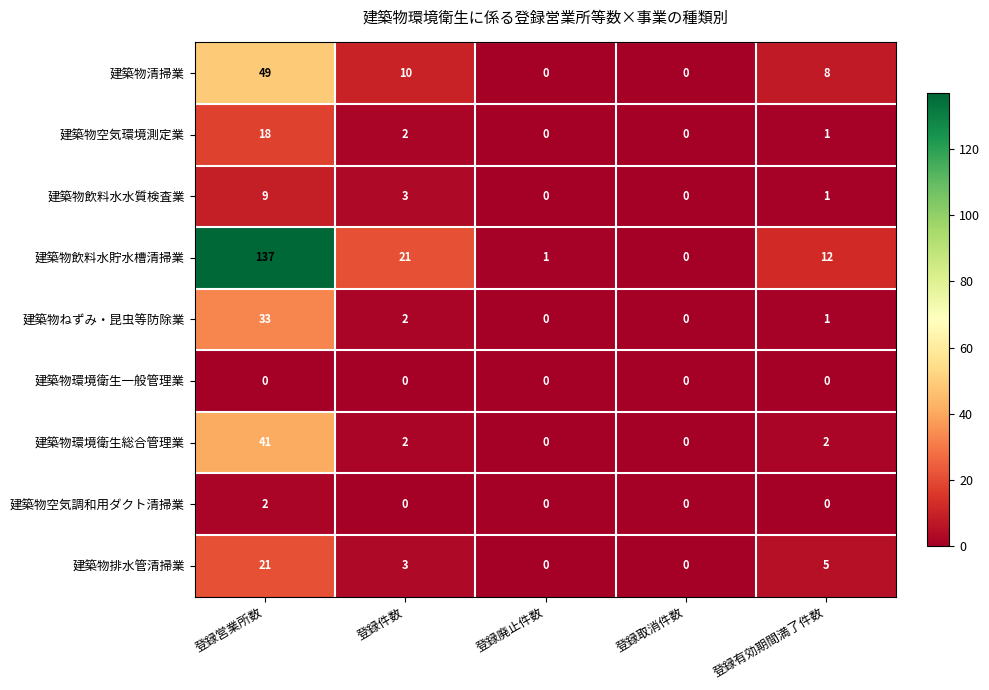

Which category has the highest value across all series?

登録営業所数